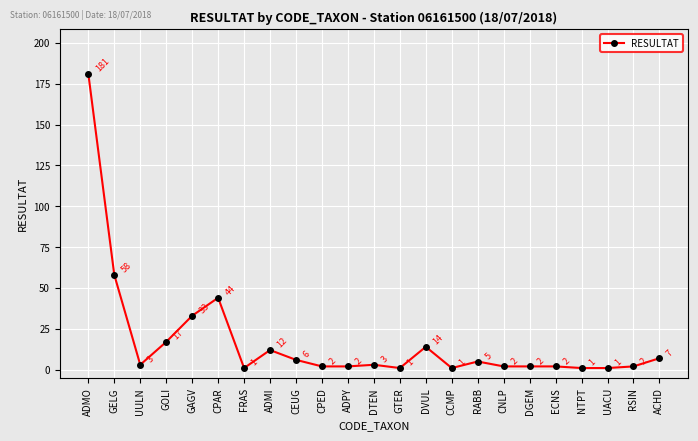

What position from the left is ADMO?

1